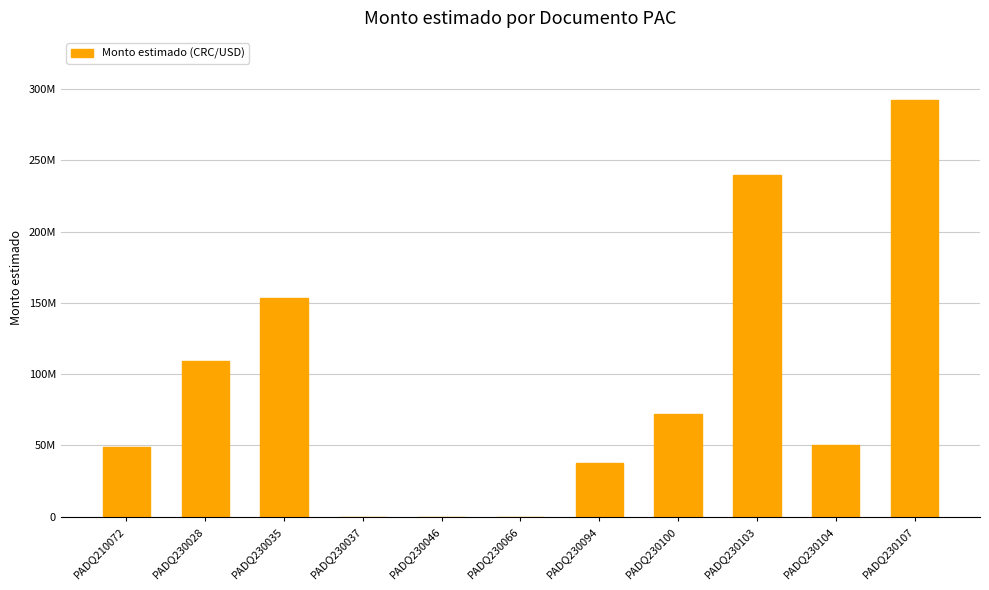

What is the sum of all values?

1004065362.4